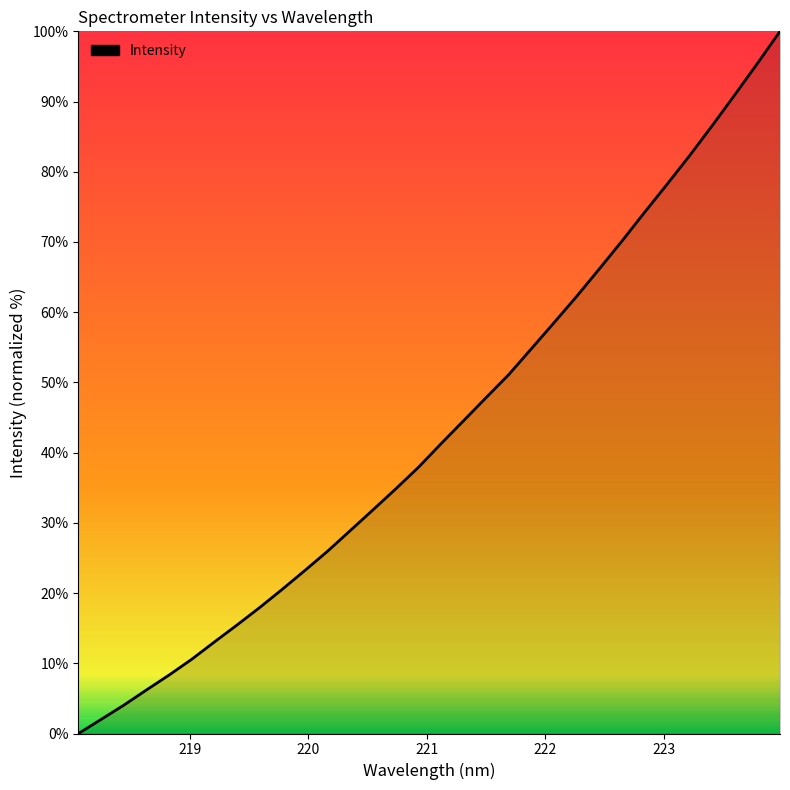

Does the chart display data point markers on the line(s)?

No